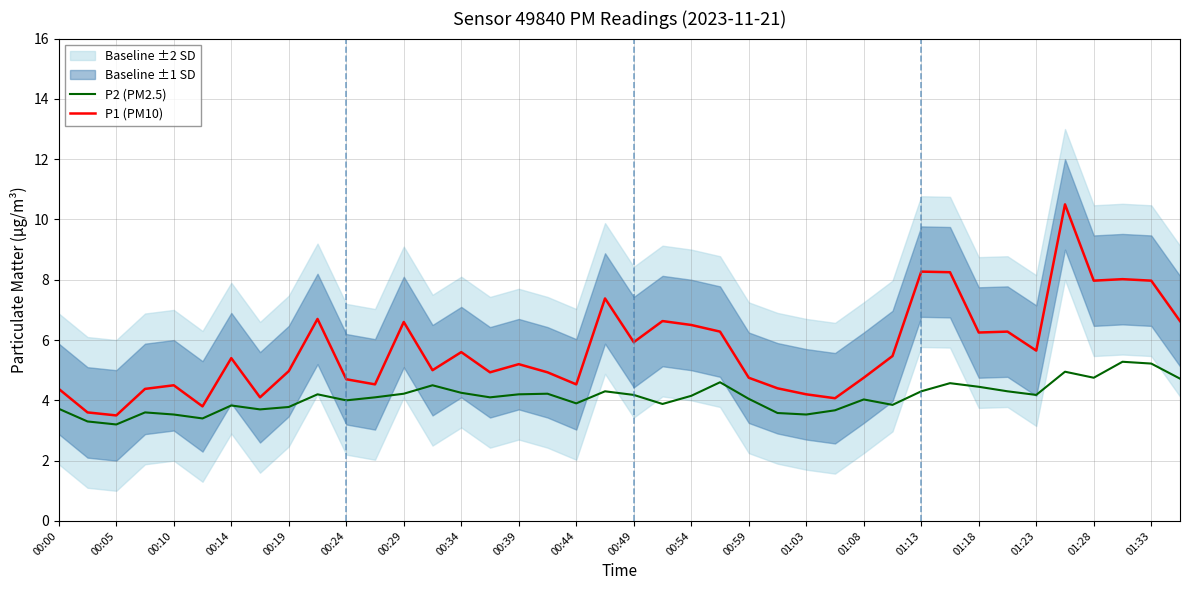

The value of P1 (PM10) at 00:54 is 6.5. True or false?

True